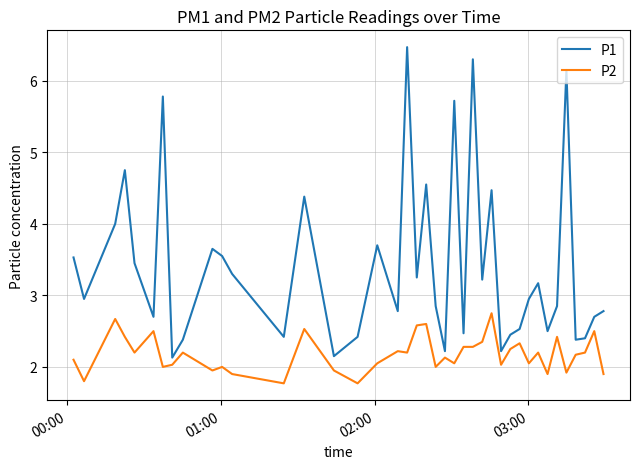

What is the maximum value shown in the chart?

6.5